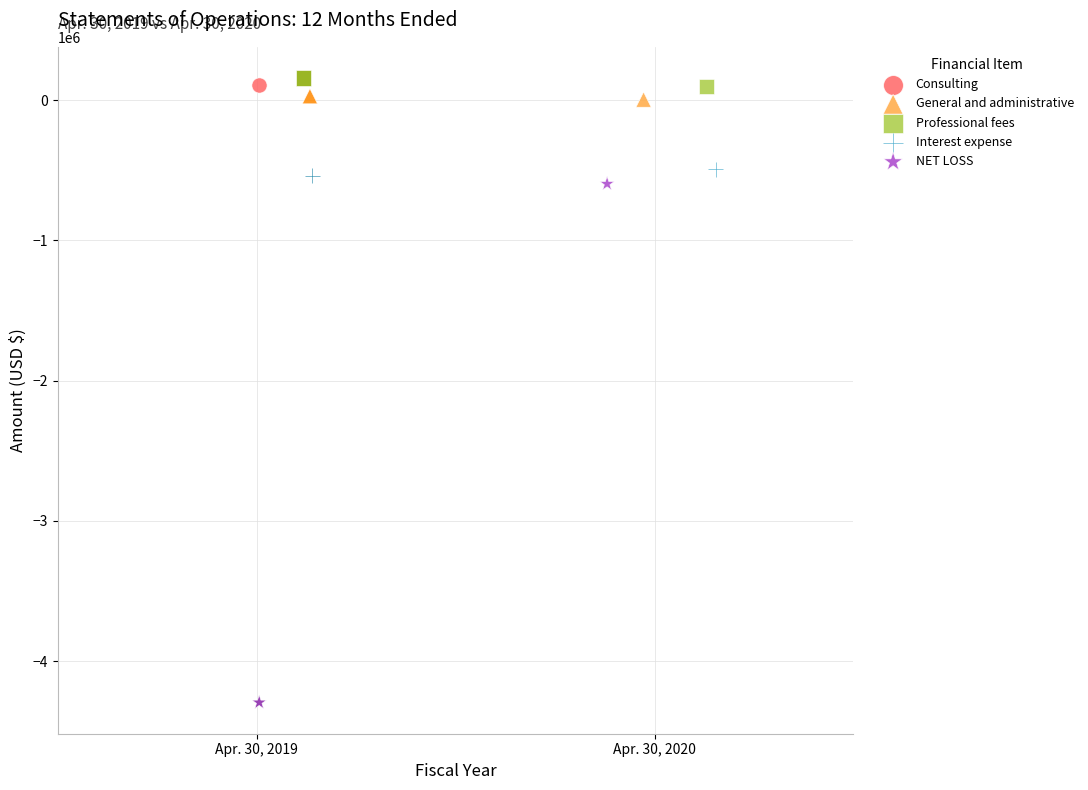

Which series reaches the maximum Y coordinate?

Professional fees